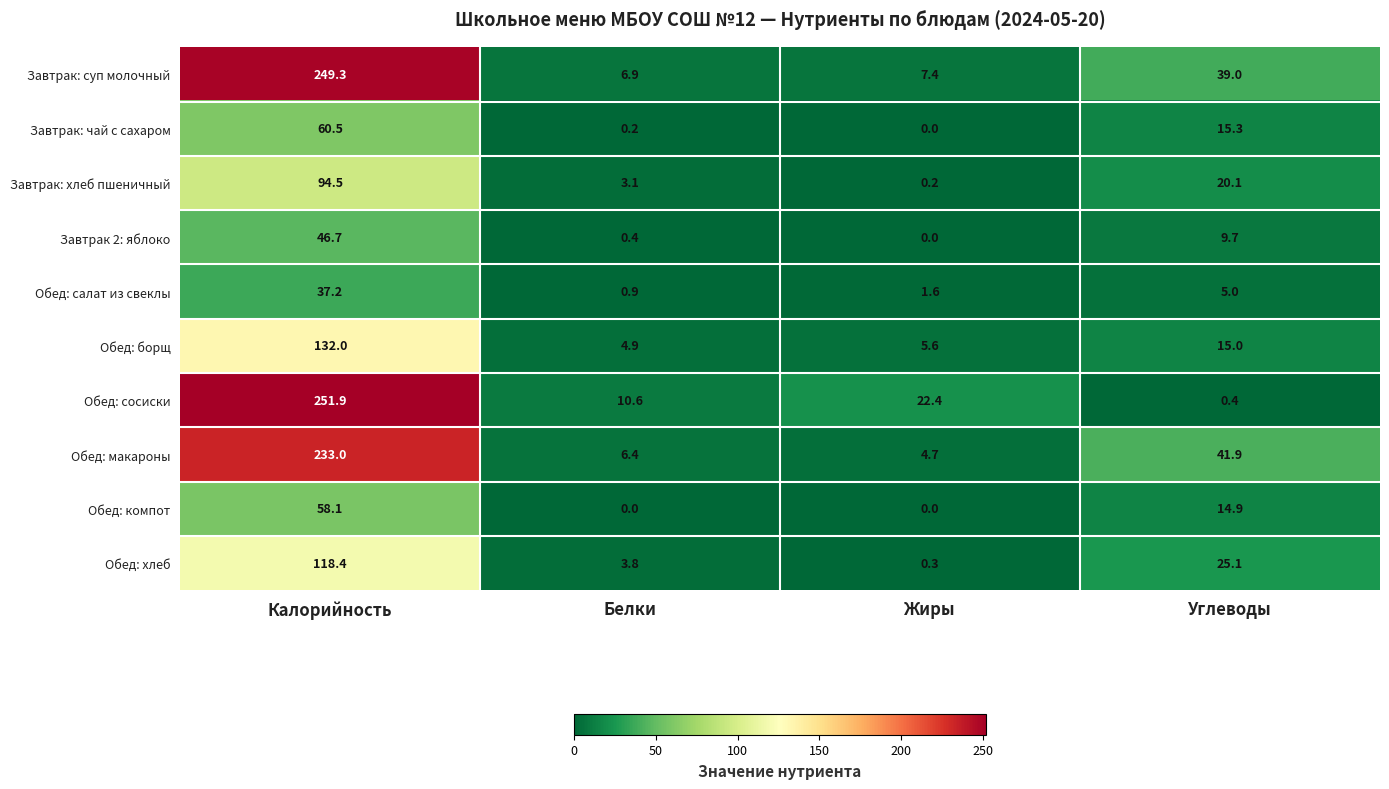

The value of Обед: макароны at Жиры is 2.7. True or false?

False